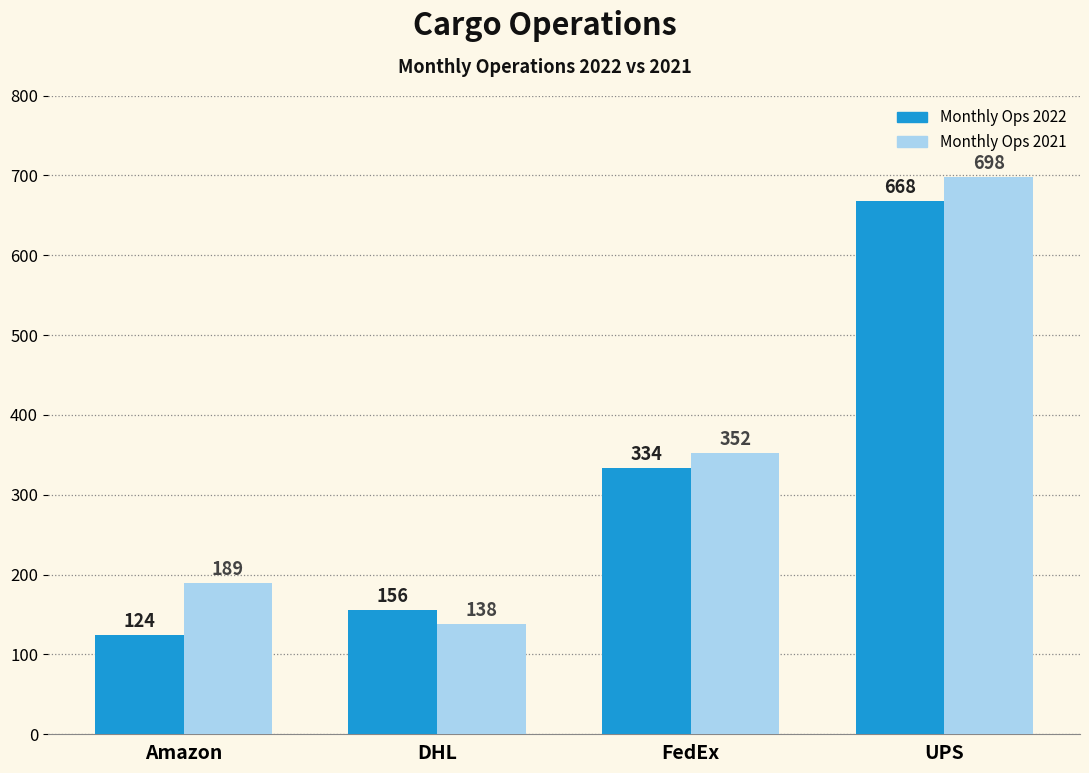

Is the value of Monthly Ops 2022 at Amazon greater than the value of Monthly Ops 2021 at Amazon?

No